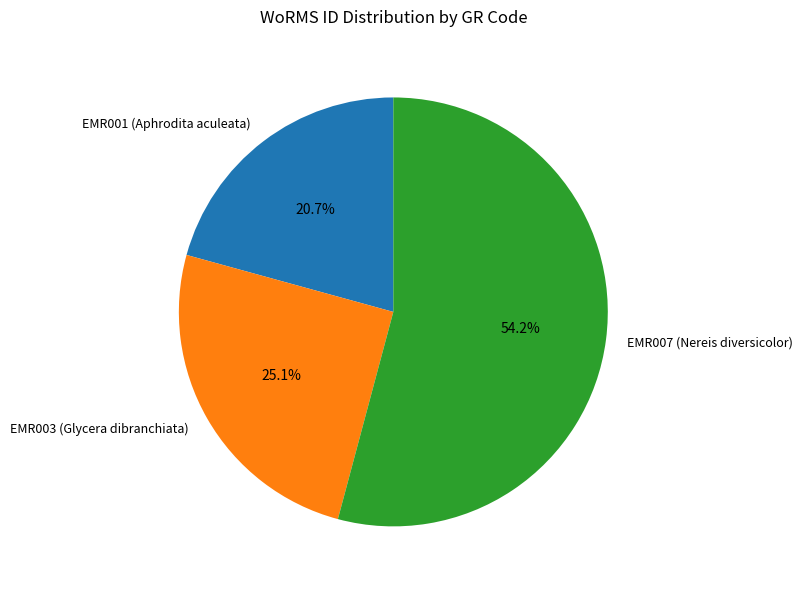

Which category has the smallest portion of the pie?

EMR001 (Aphrodita aculeata)